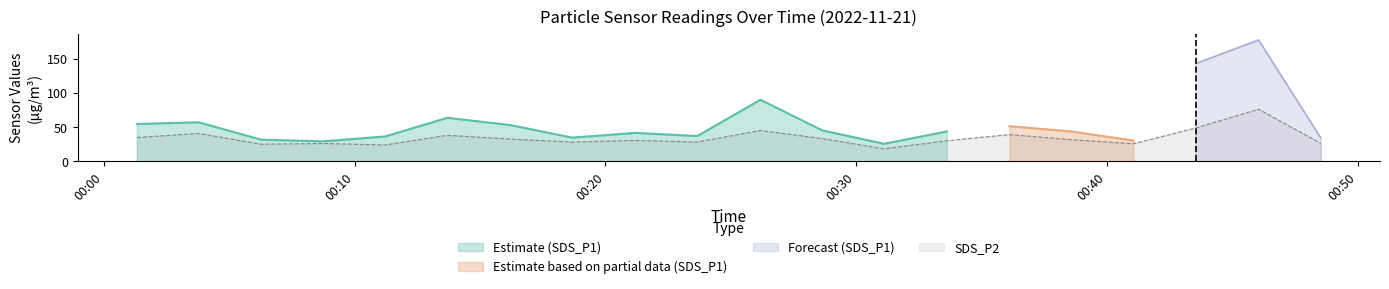

Between 00:06 and 00:18, which is larger?

00:18